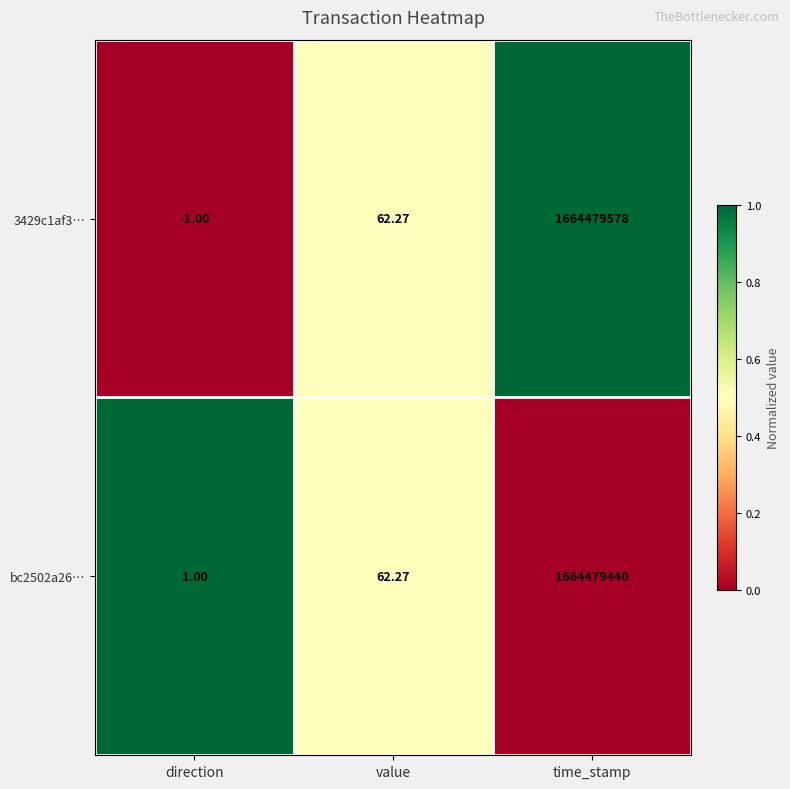

What is the difference between the highest and lowest values at time_stamp?

138.0